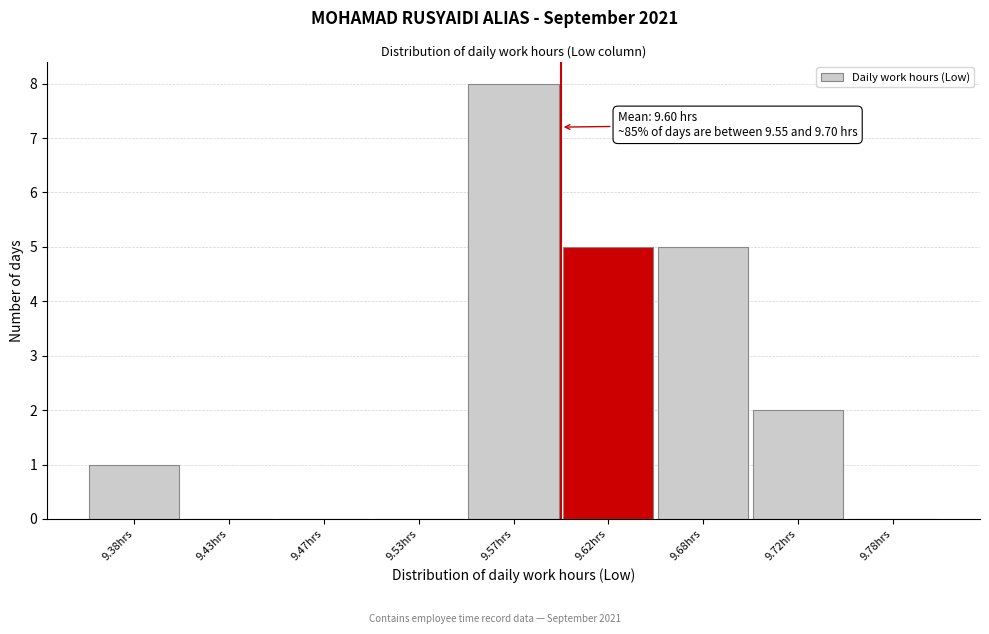

Reading left to right, transcribe all the data shown in this chart.

9.38hrs=1	9.43hrs=0	9.47hrs=0	9.53hrs=0	9.57hrs=8	9.62hrs=5	9.68hrs=5	9.72hrs=2	9.78hrs=0